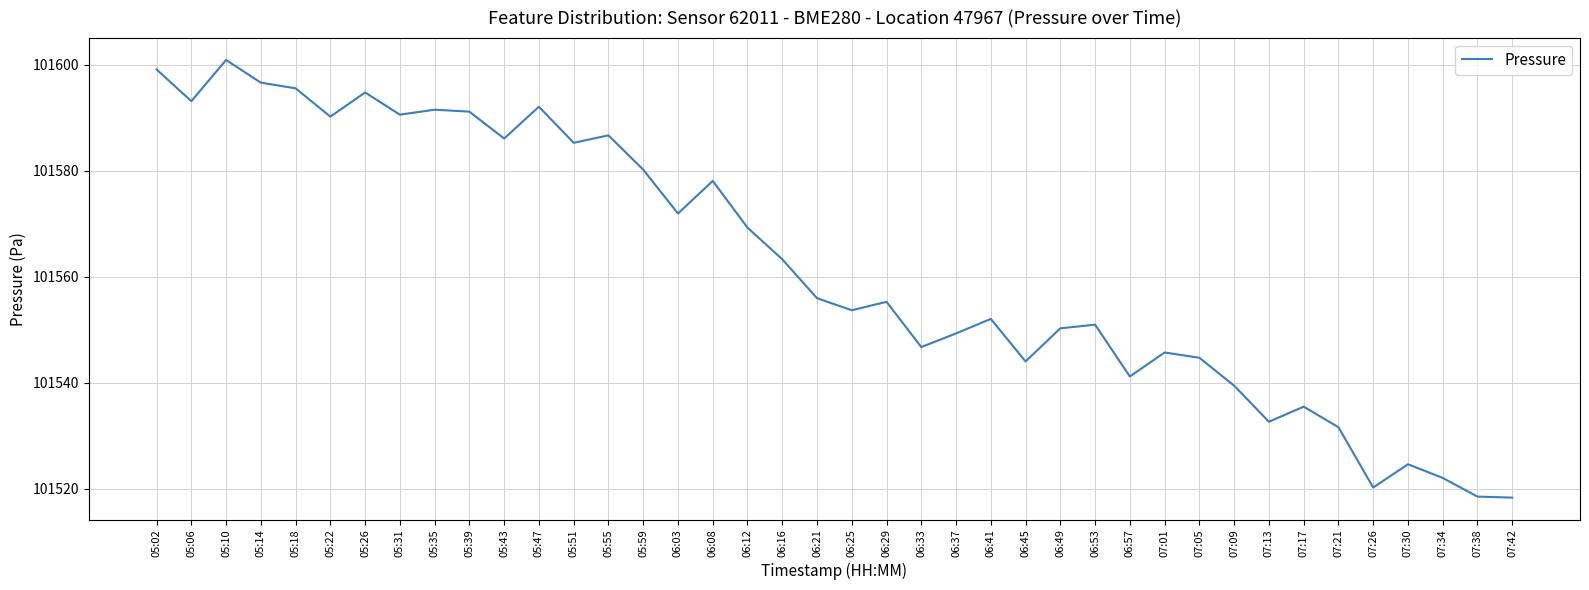

True or false: the data shows 101555.3 at 06:29.

True